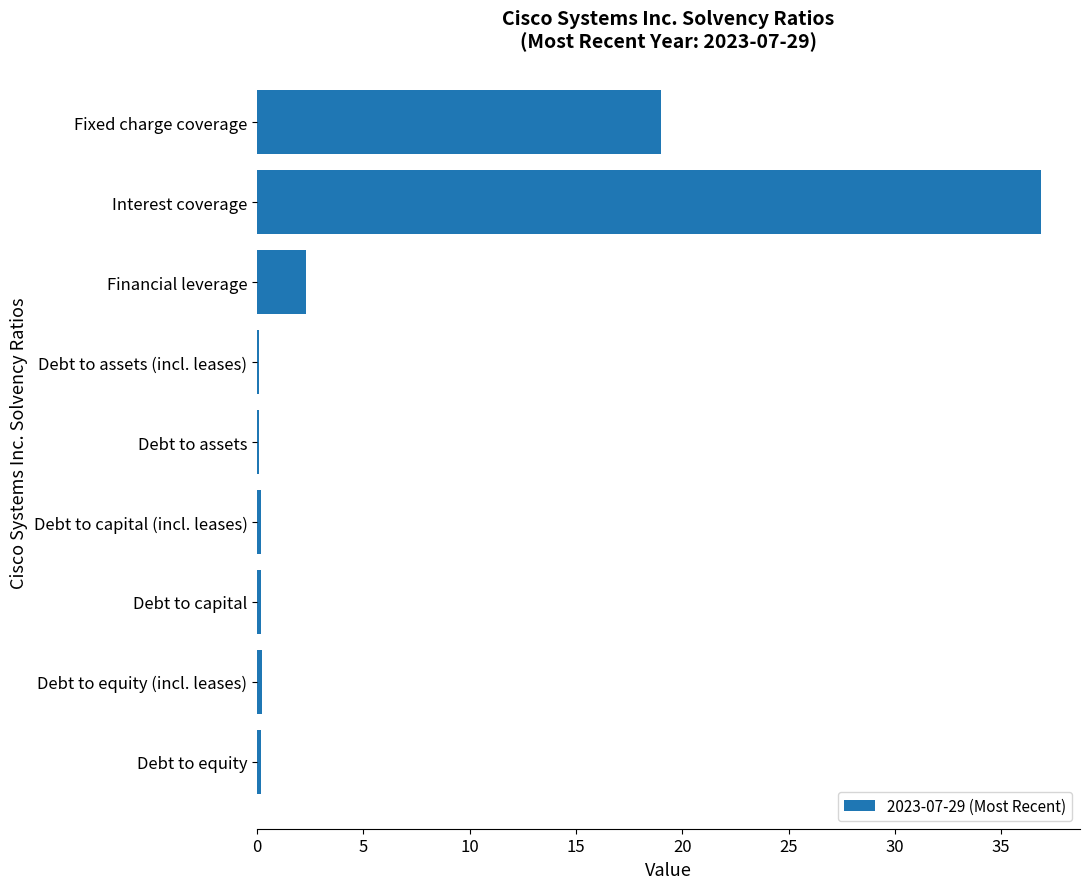

Which label corresponds to the largest value in the chart?

Interest coverage